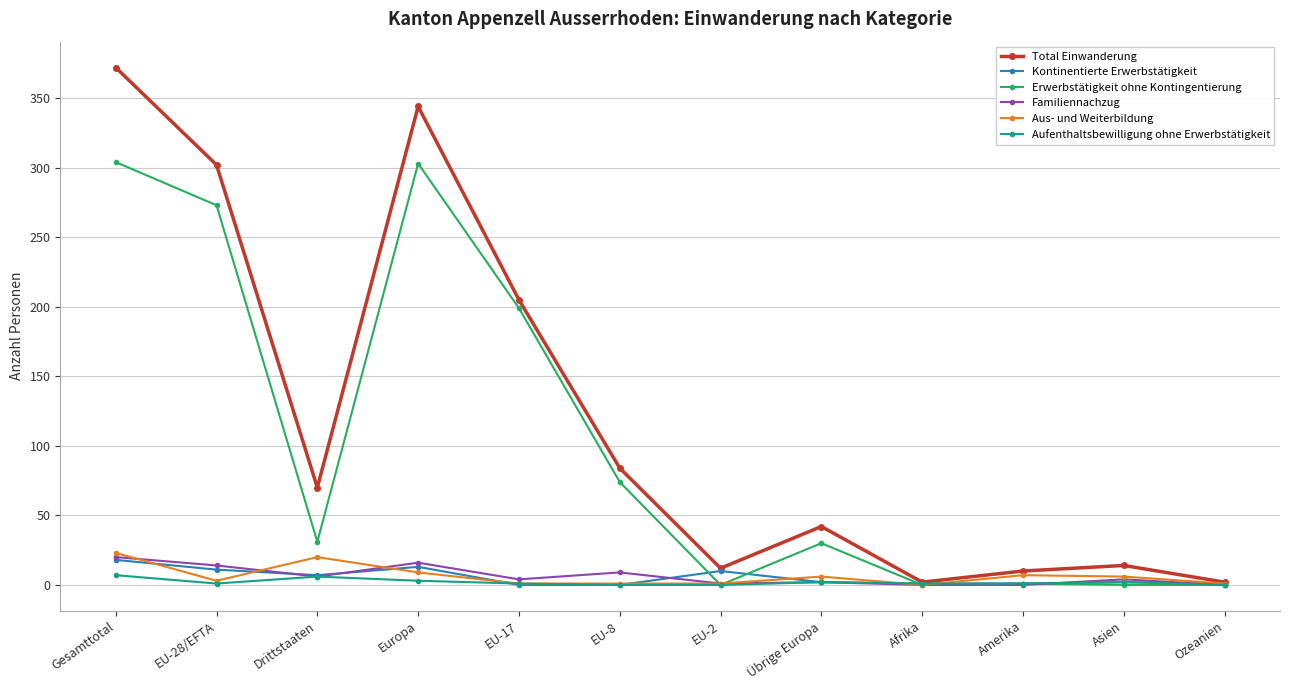

What is the maximum value shown in the chart?

372